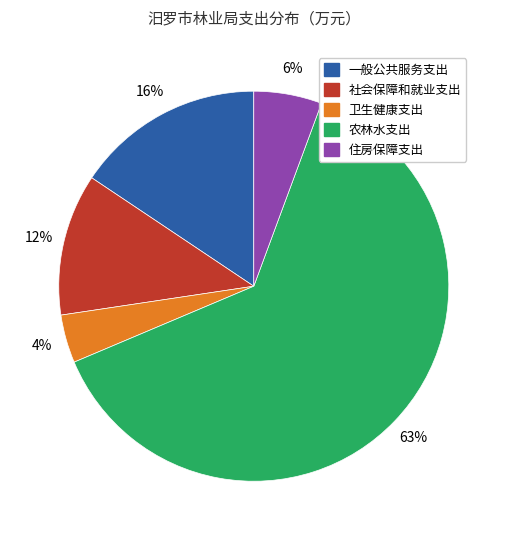

How many slices are in this pie chart?

5